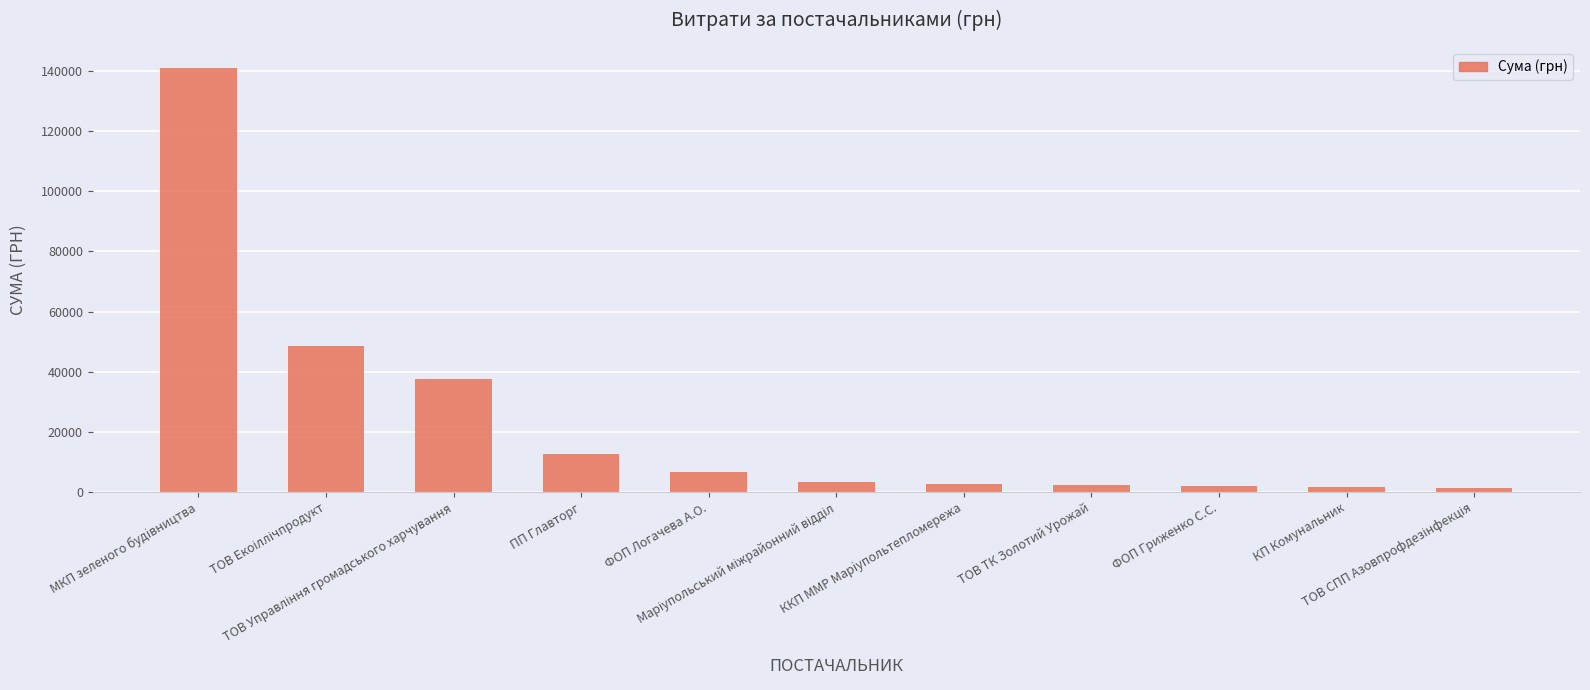

What is the difference between the values at ФОП Гриженко С.С. and ПП Главторг?

10686.6